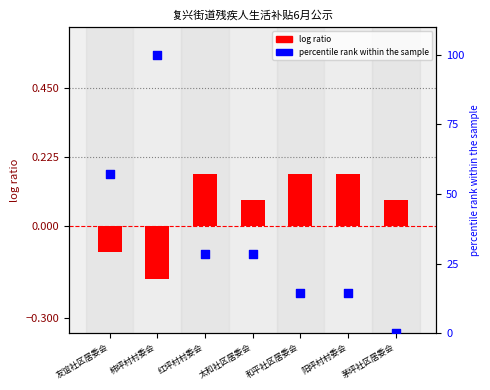

What are all the series names shown in the legend?

log ratio, percentile rank within the sample